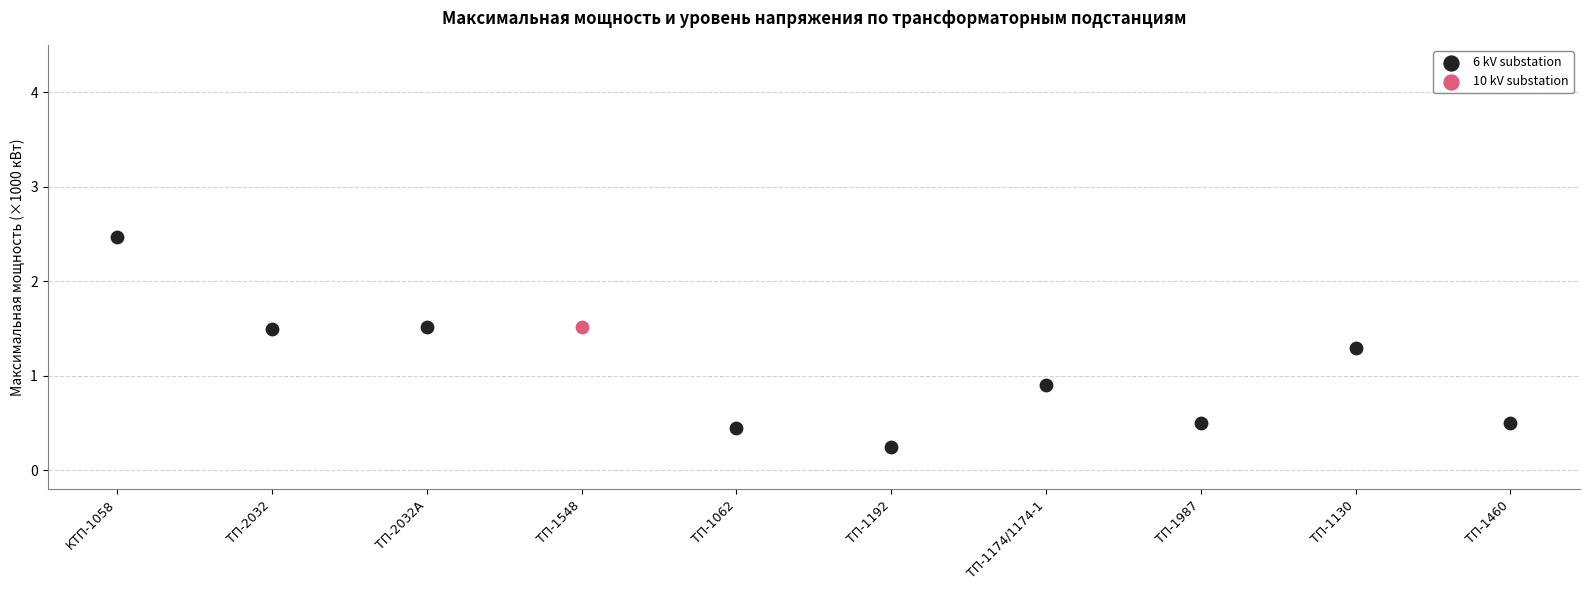

What are all the series names shown in the legend?

6 kV substation, 10 kV substation